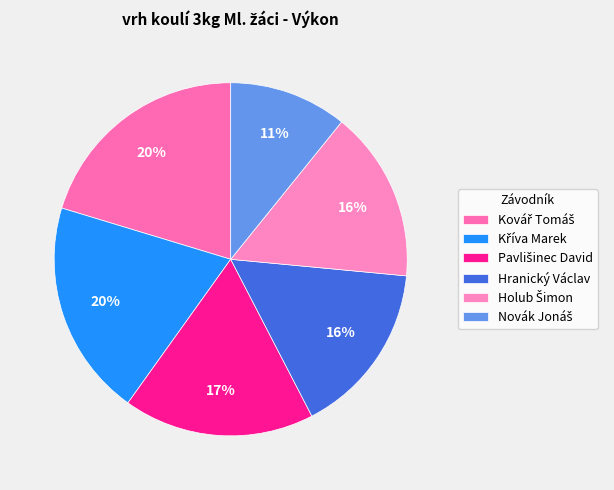

To the nearest percent, what is the average slice percentage?

17%